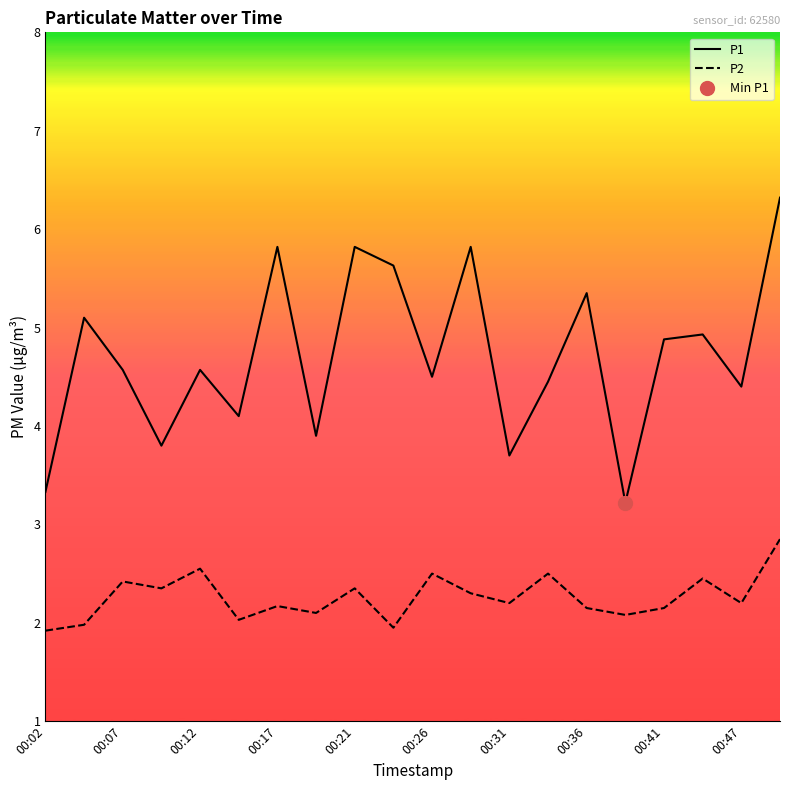

Is it true that P2 equals 3.5 at 00:31?

False